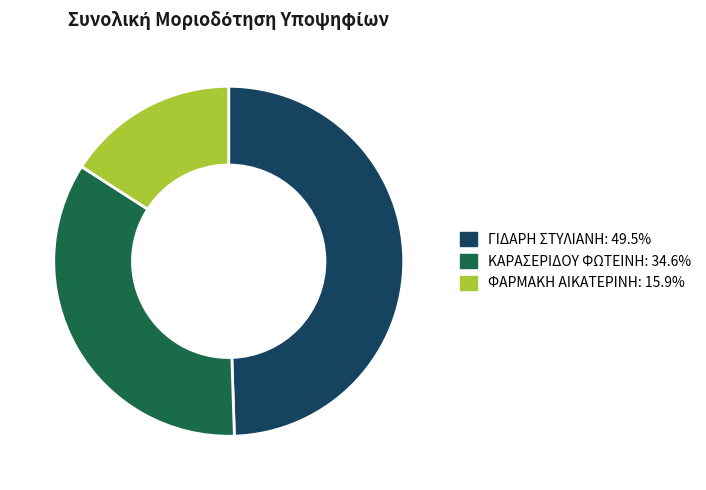

Do ΚΑΡΑΣΕΡΙΔΟΥ ΦΩΤΕΙΝΗ and ΓΙΔΑΡΗ ΣΤΥΛΙΑΝΗ together represent more than half of the pie?

Yes